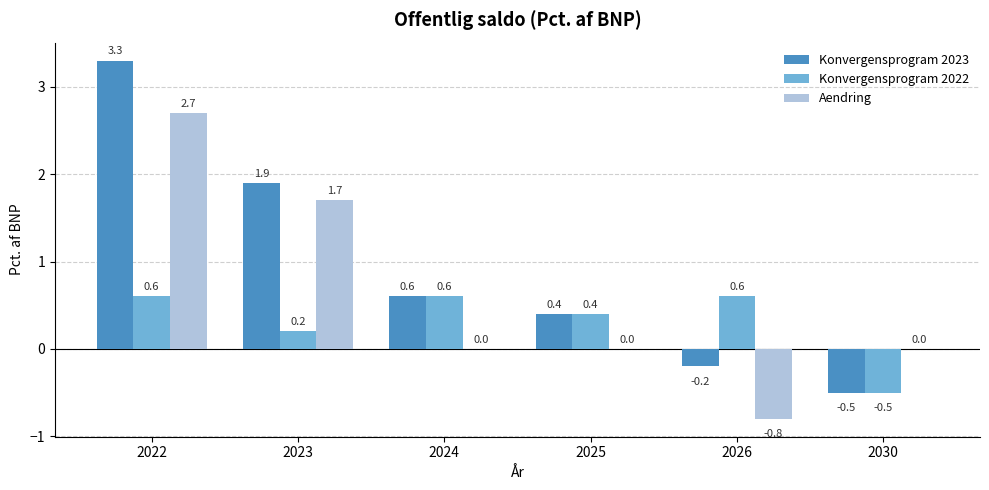

Is it true that Aendring equals 1.7 at 2023?

True